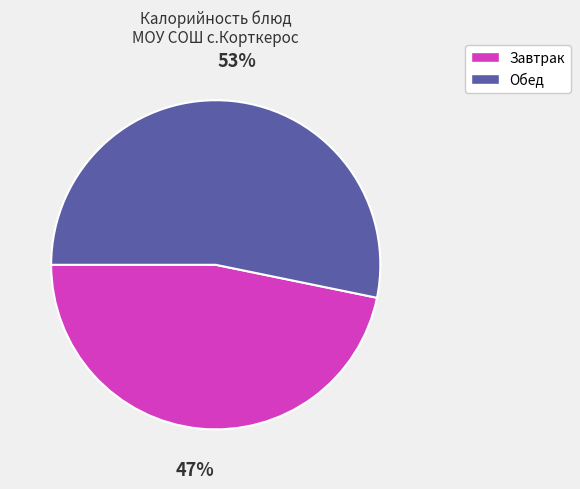

To the nearest percent, what is the average slice percentage?

50%